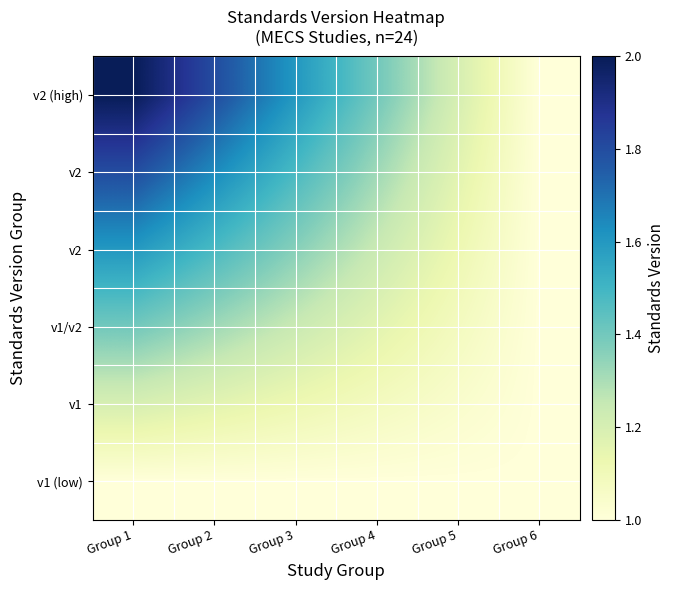

At which category is the sum across all series the highest?

Group 1